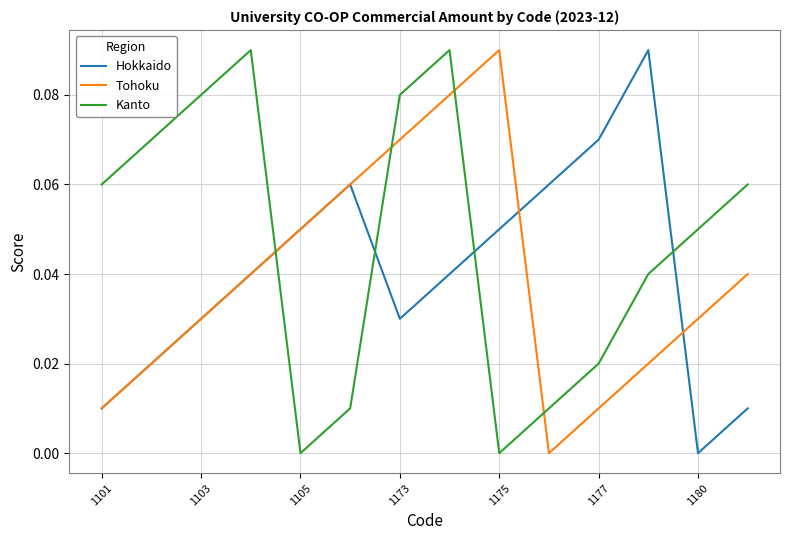

How many interior local valleys does the Tohoku series have?

1